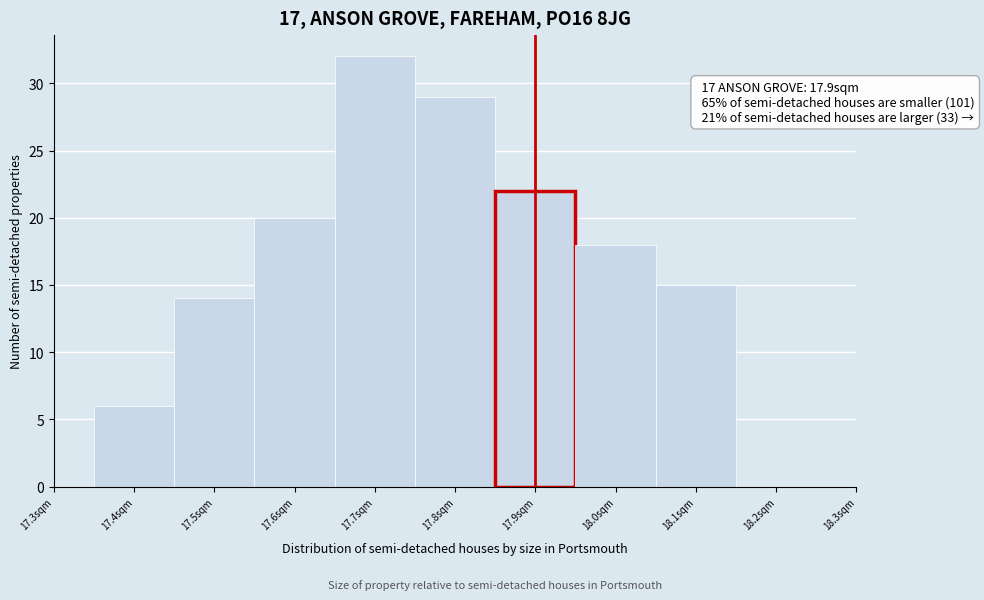

Over which range of the x-axis is the bar tallest?

17.65 to 17.75